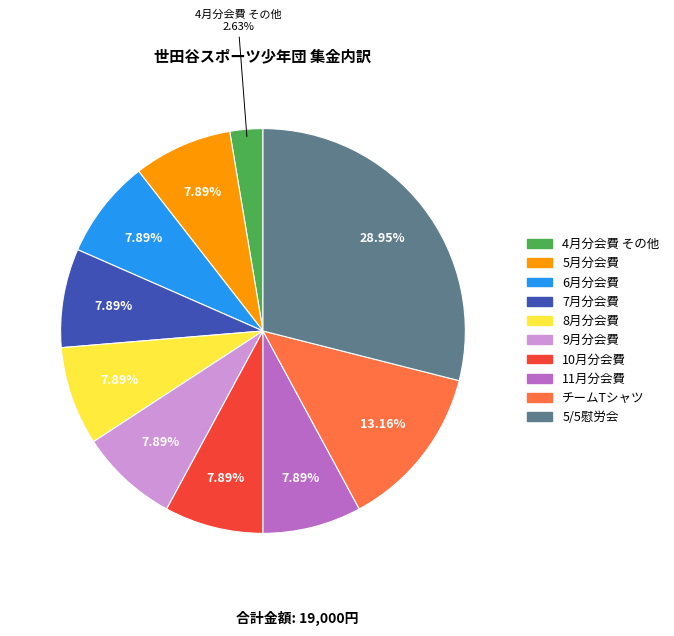

What is the largest slice in the pie chart?

5/5慰労会